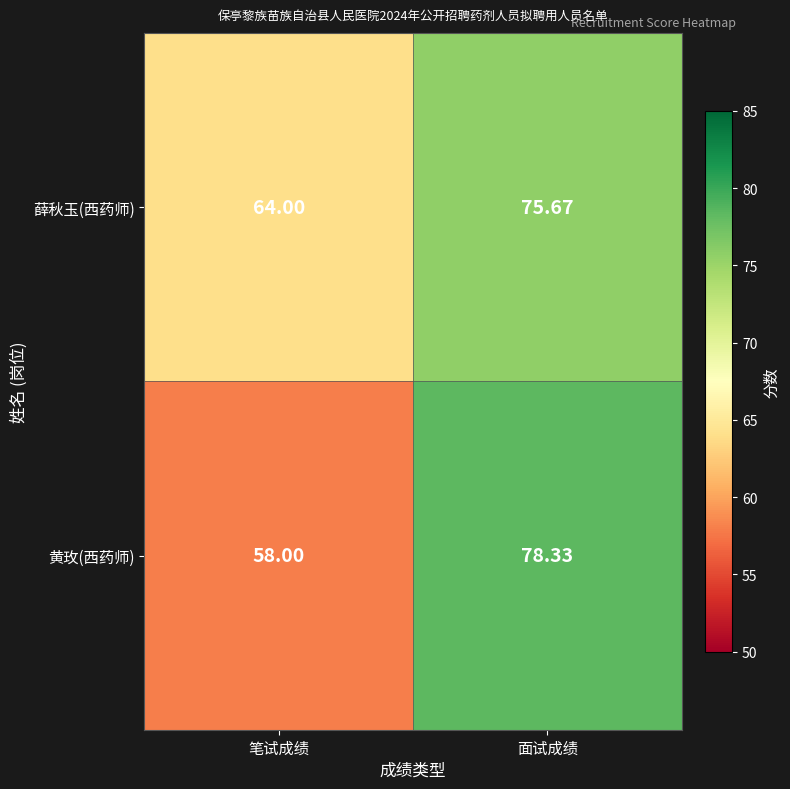

Is the value of 黄玫(西药师) at 面试成绩 greater than the value of 薛秋玉(西药师) at 面试成绩?

Yes